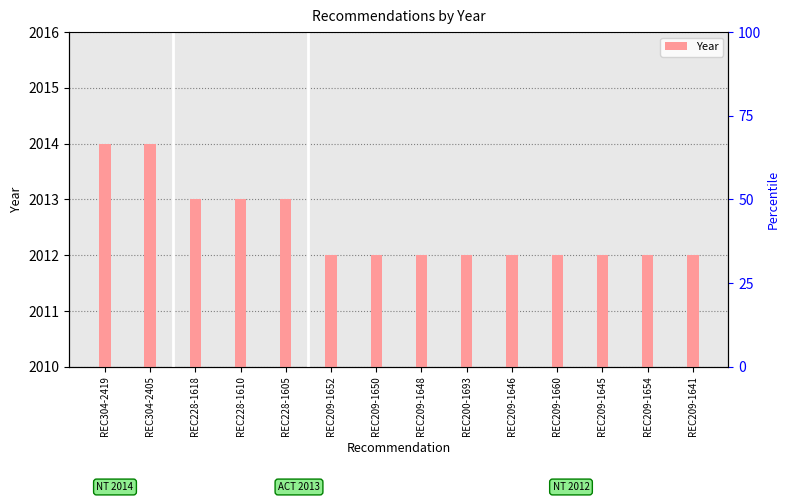

What is the label of the 2nd bar from the left?

REC304-2405